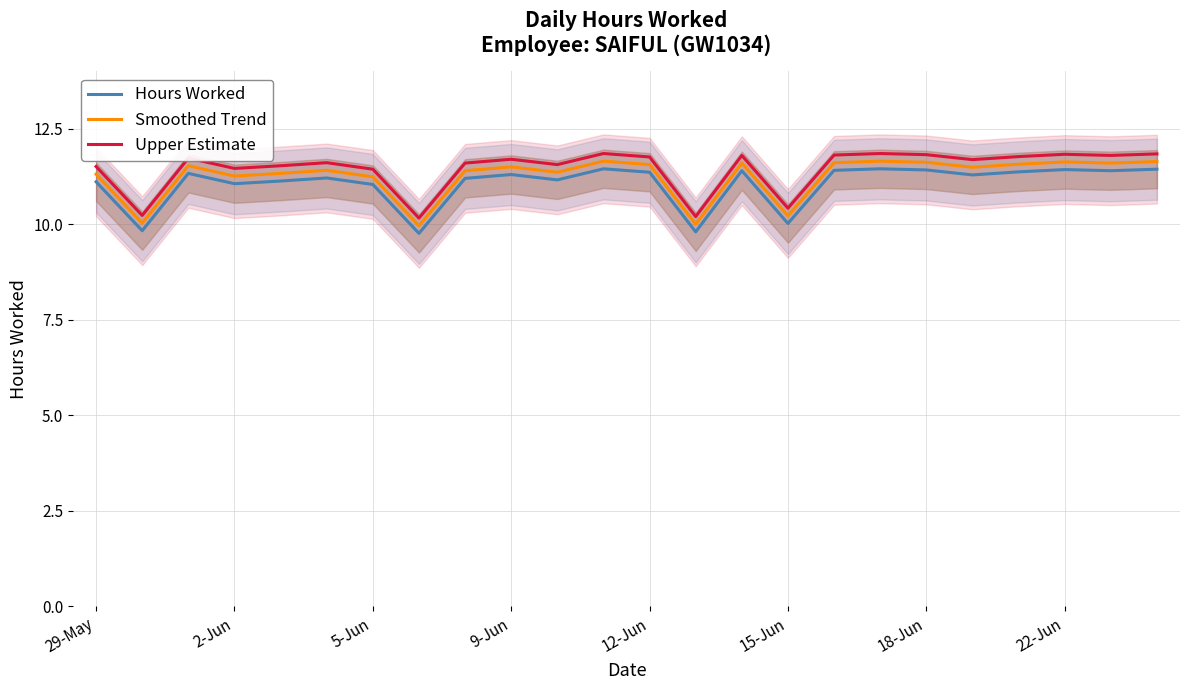

What is the value of the Smoothed Trend point at the 22nd from the left?

11.6